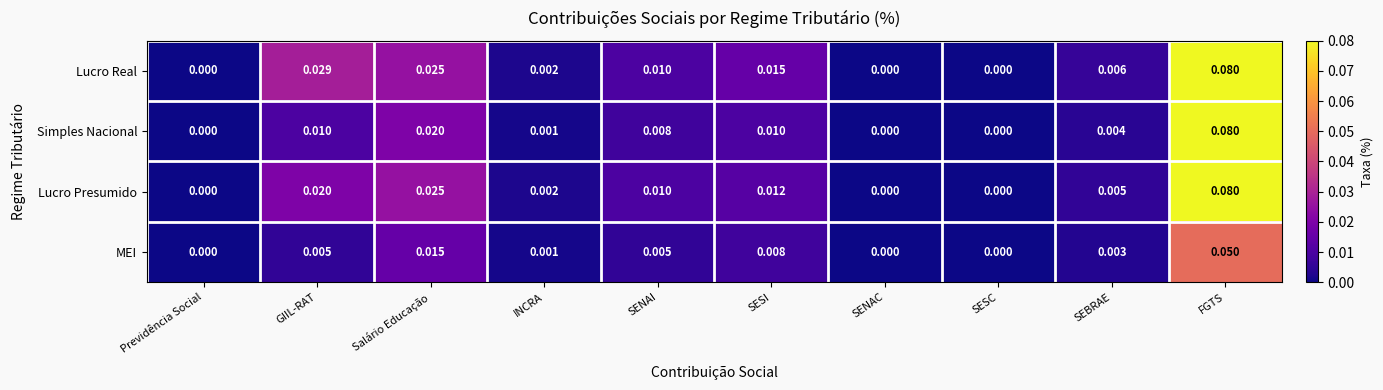

At which category is the sum across all series the highest?

FGTS